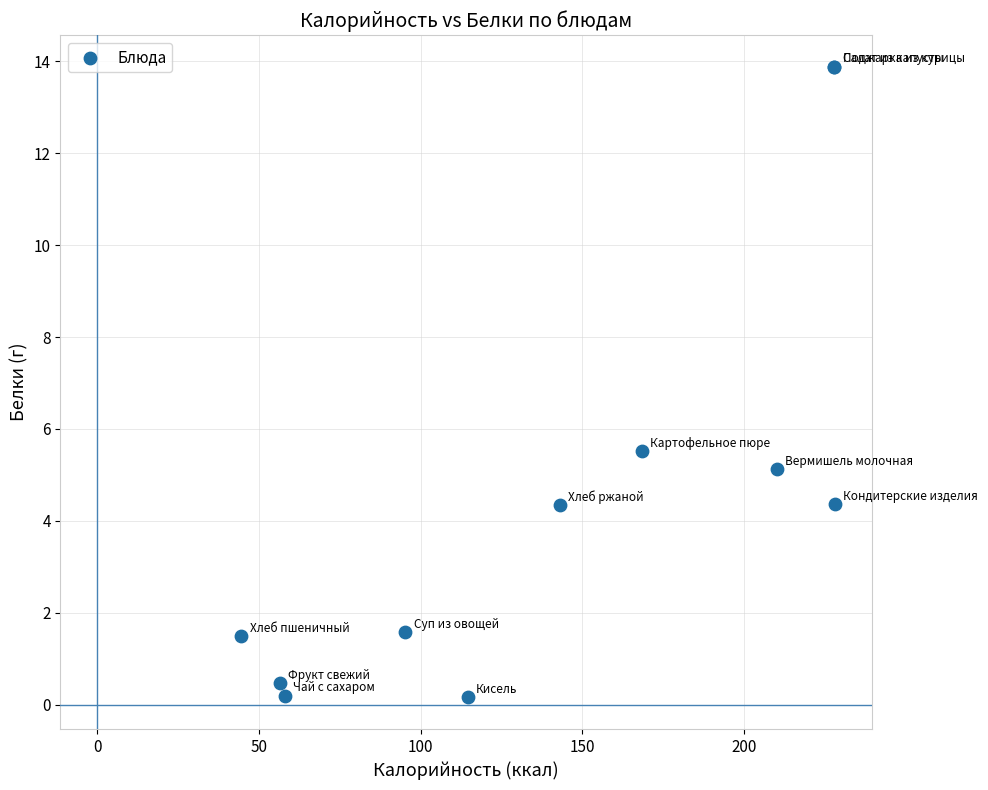

What Y value in the scatter plot is closest to 7?

5.5